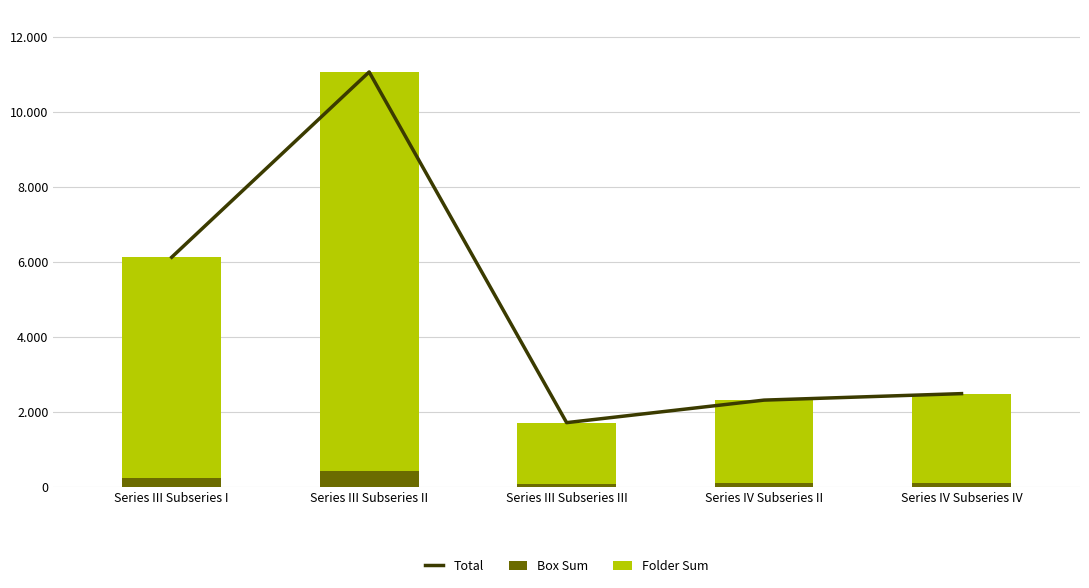

Which series has the widest spread of values?

Total